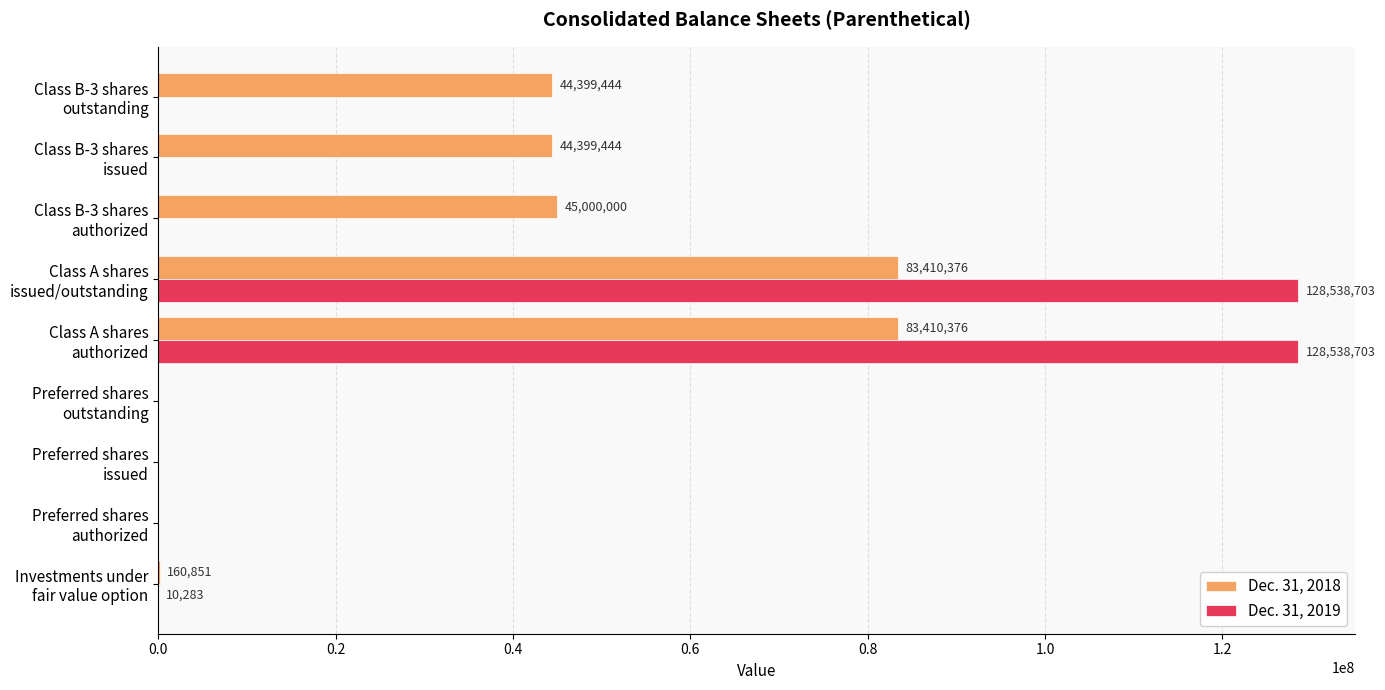

Which series has the largest total across all categories?

Dec. 31, 2018